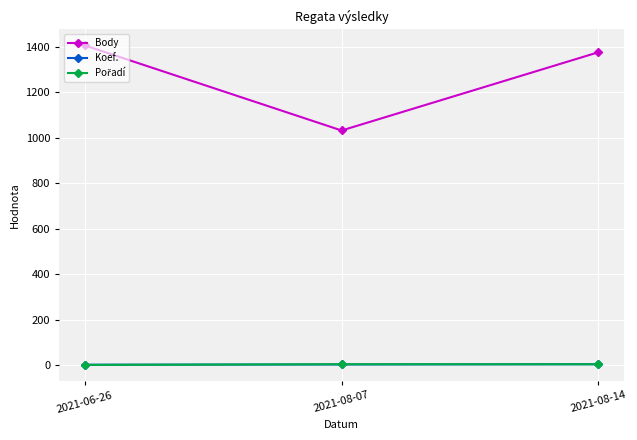

What is the maximum value shown in the chart?

1406